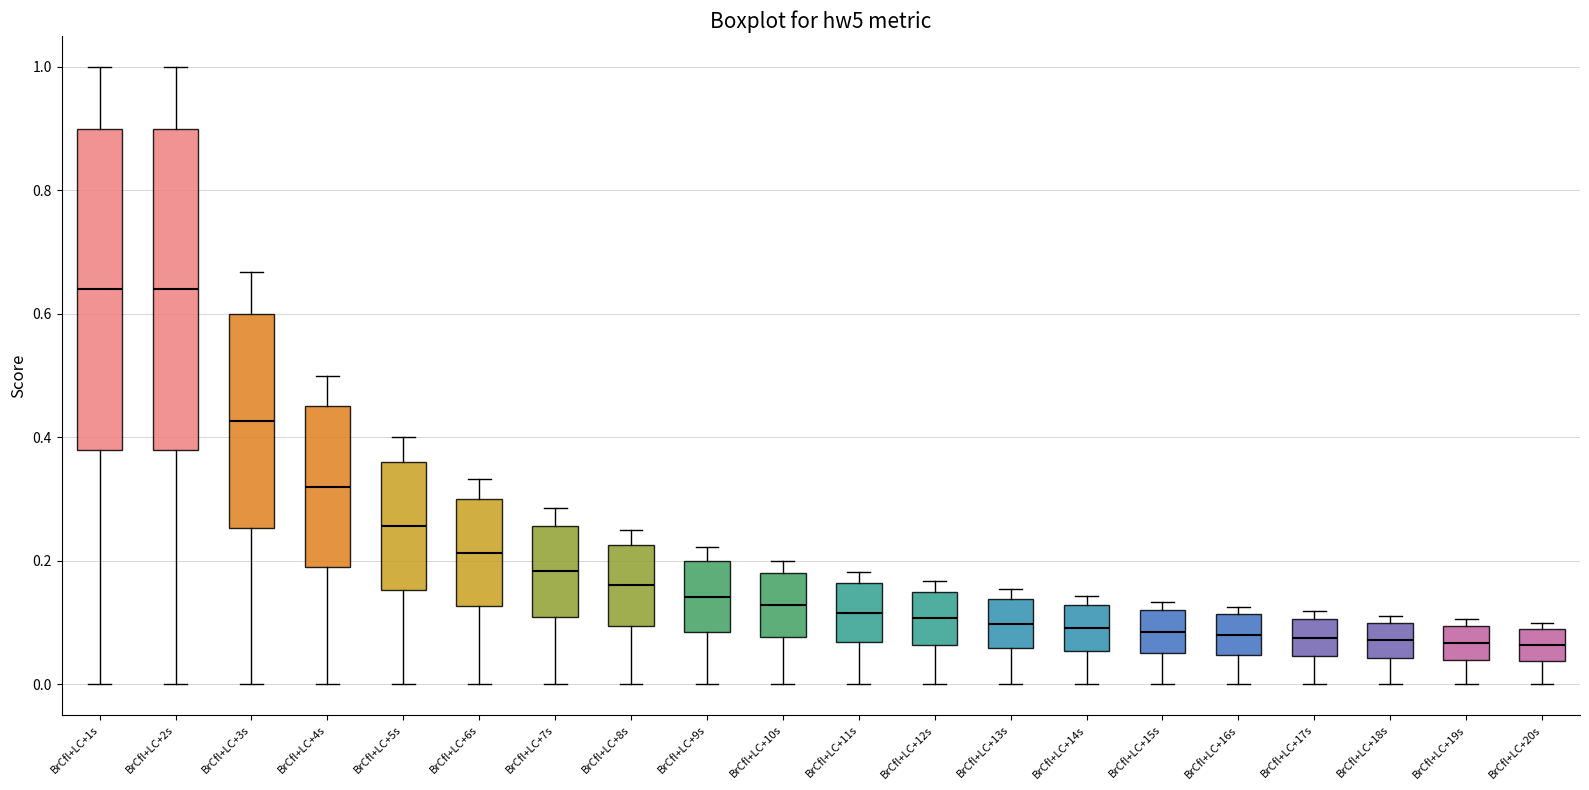

Reading left to right, transcribe this box plot: for each box, give where its median line is, the range the box spans, and where its two whiskers end, as read against the y-axis. The values are not printed on the chart, so give them approximately, as read against the axis.

BrCfl+LC+1s: median 0.64, box 0.38 to 0.90, whiskers 0.00 to 1.00
BrCfl+LC+2s: median 0.64, box 0.38 to 0.90, whiskers 0.00 to 1.00
BrCfl+LC+3s: median 0.42, box 0.26 to 0.60, whiskers 0.00 to 0.66
BrCfl+LC+4s: median 0.32, box 0.20 to 0.46, whiskers 0.00 to 0.50
BrCfl+LC+5s: median 0.26, box 0.16 to 0.36, whiskers 0.00 to 0.40
BrCfl+LC+6s: median 0.22, box 0.12 to 0.30, whiskers 0.00 to 0.34
BrCfl+LC+7s: median 0.18, box 0.10 to 0.26, whiskers 0.00 to 0.28
BrCfl+LC+8s: median 0.16, box 0.10 to 0.22, whiskers 0.00 to 0.26
BrCfl+LC+9s: median 0.14, box 0.08 to 0.20, whiskers 0.00 to 0.22
BrCfl+LC+10s: median 0.12, box 0.08 to 0.18, whiskers 0.00 to 0.20
BrCfl+LC+11s: median 0.12, box 0.06 to 0.16, whiskers 0.00 to 0.18
BrCfl+LC+12s: median 0.10, box 0.06 to 0.16, whiskers 0.00 to 0.16 (just above the box's upper edge)
BrCfl+LC+13s: median 0.10, box 0.06 to 0.14, whiskers 0.00 to 0.16
BrCfl+LC+14s: median 0.10, box 0.06 to 0.12, whiskers 0.00 to 0.14
BrCfl+LC+15s: median 0.08, box 0.06 to 0.12, whiskers 0.00 to 0.14
BrCfl+LC+16s: median 0.08, box 0.04 to 0.12, whiskers 0.00 to 0.12 (just above the box's upper edge)
BrCfl+LC+17s: median 0.08, box 0.04 to 0.10, whiskers 0.00 to 0.12
BrCfl+LC+18s: median 0.08, box 0.04 to 0.10, whiskers 0.00 to 0.12
BrCfl+LC+19s: median 0.06, box 0.04 to 0.10, whiskers 0.00 to 0.10 (just above the box's upper edge)
BrCfl+LC+20s: median 0.06, box 0.04 to 0.10, whiskers 0.00 to 0.10 (just above the box's upper edge)